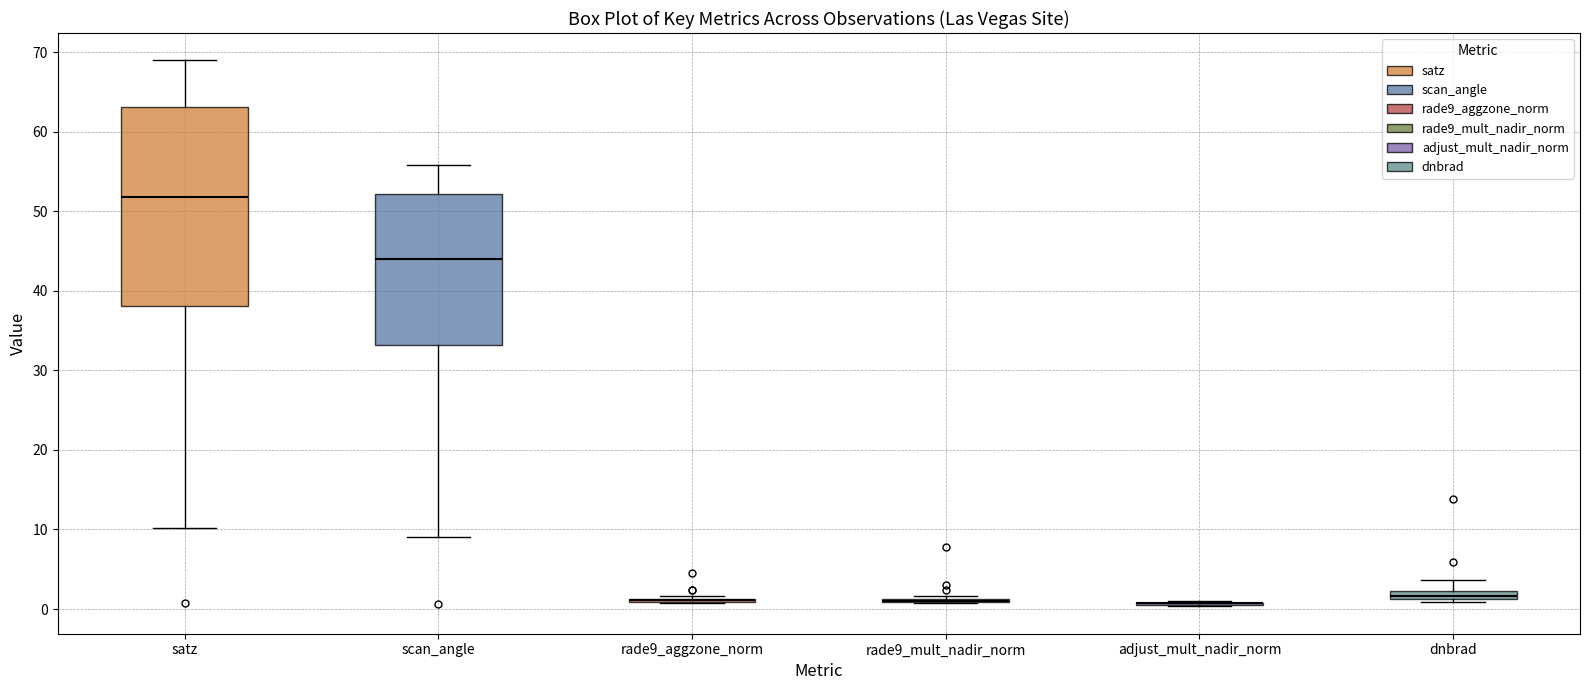

Which box is the tallest, from its lower edge to its upper edge?

satz